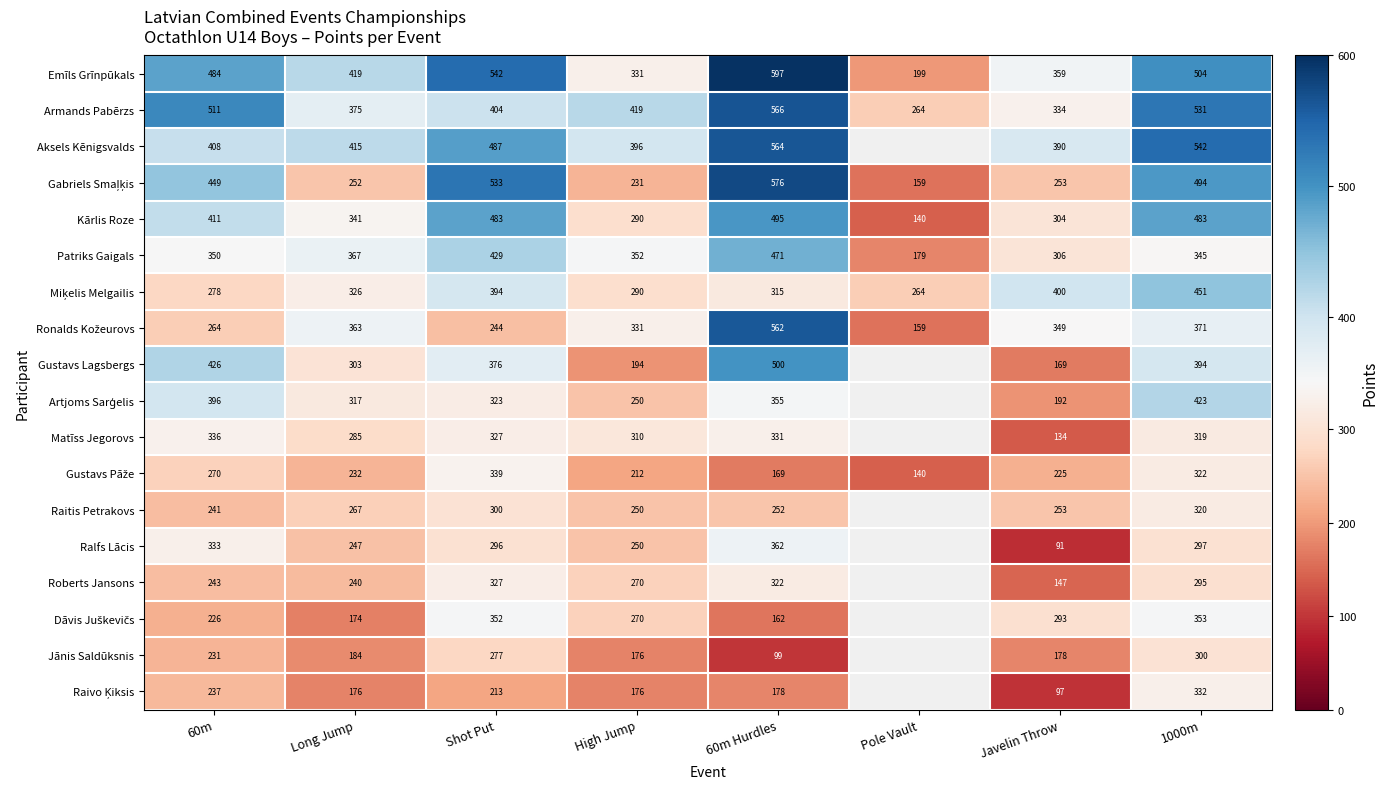

What is the minimum value for Roberts Jansons?

147.0